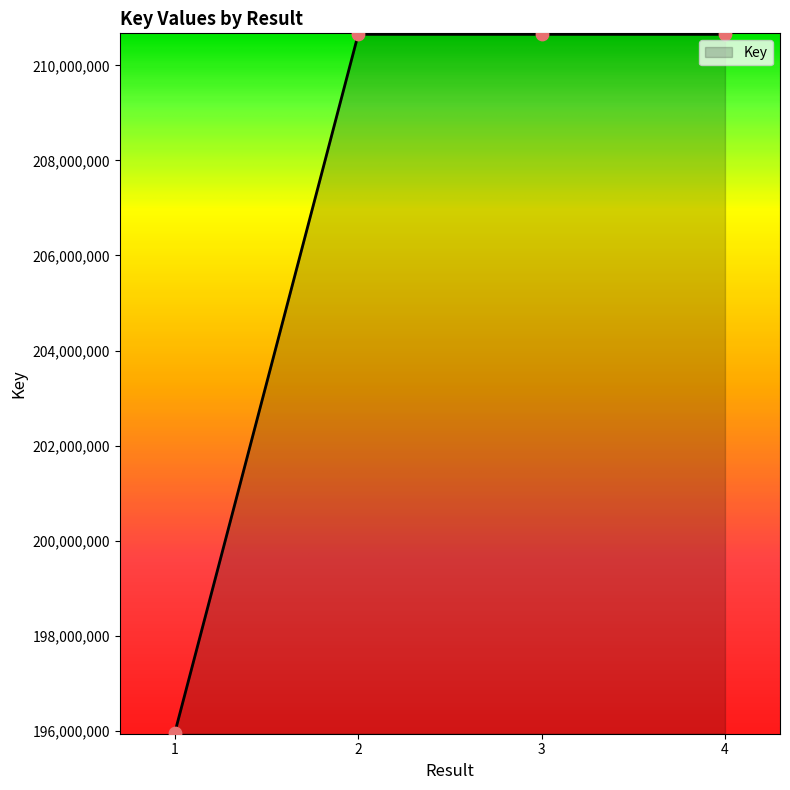

Which has a higher value, 2 or 1?

2